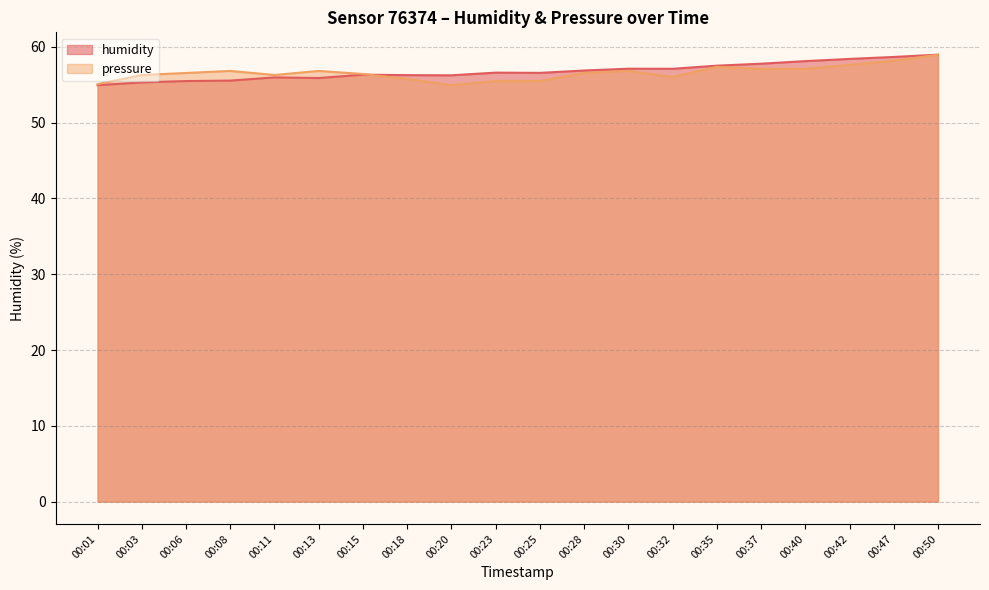

What is the total value across all series at 00:06?

112.0